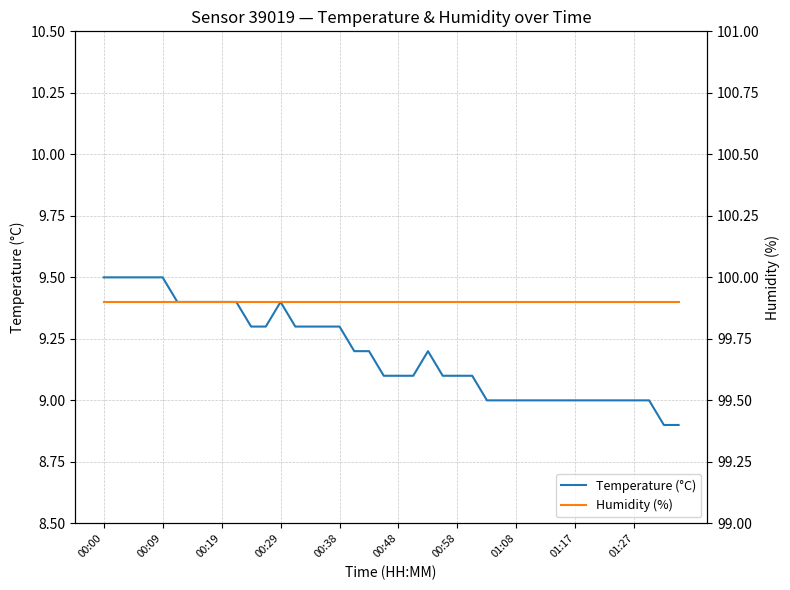

Between 13 and 26, which series saw the biggest shift?

Temperature (°C)